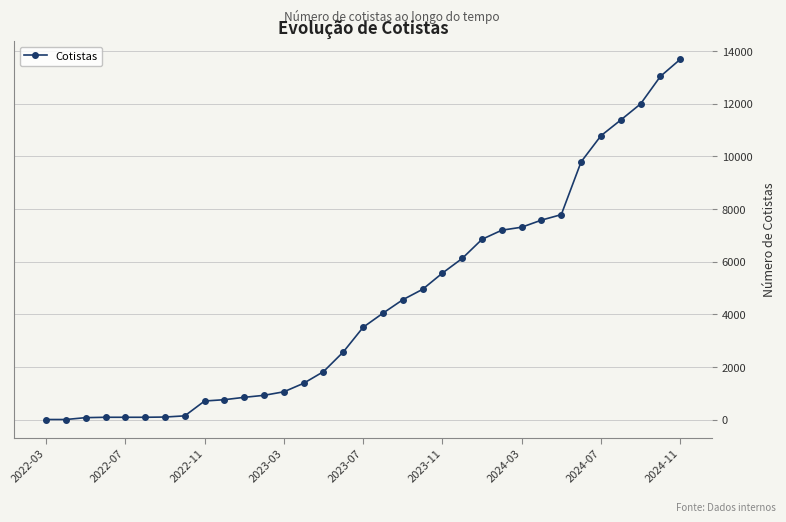

What is the average value?

4448